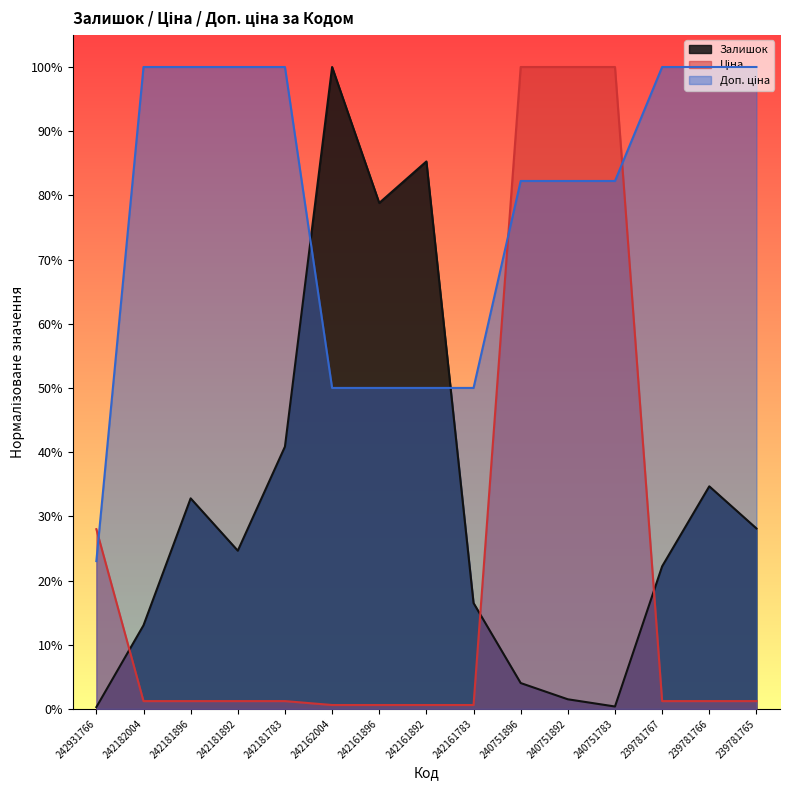

How many lines are shown in the chart?

3